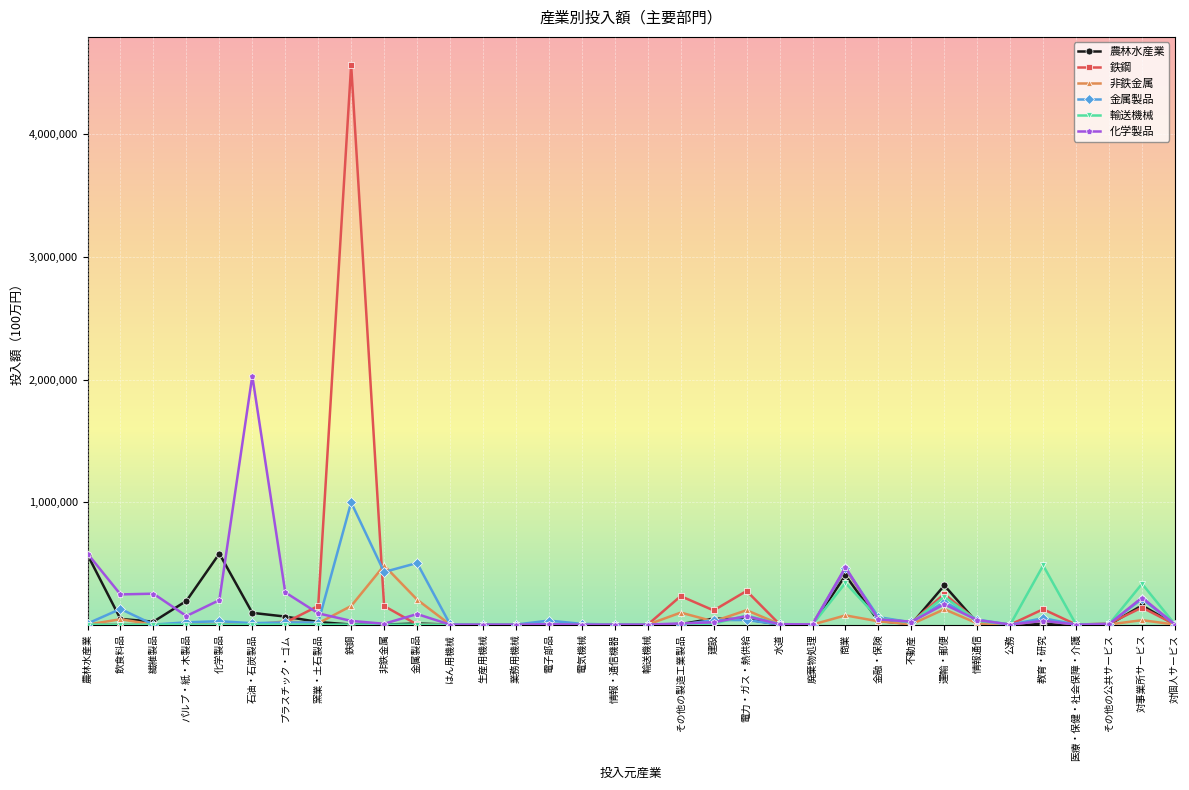

True or false: 化学製品 has more than 0 interior local peaks.

True